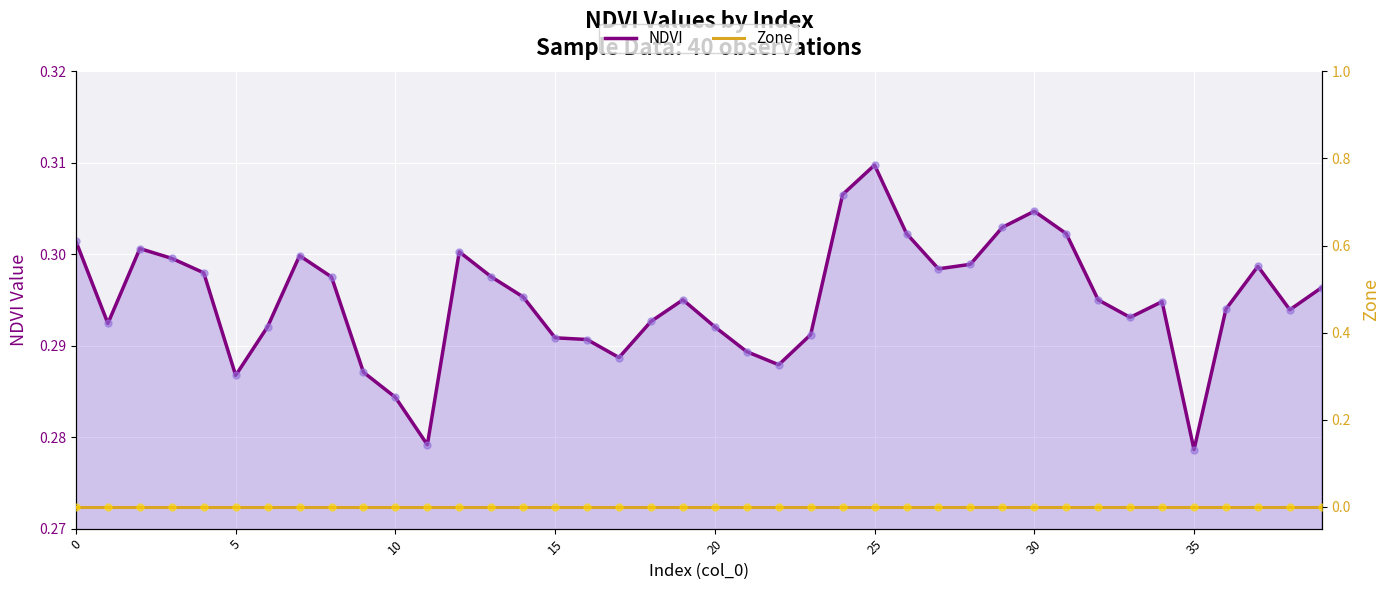

What are all the series names shown in the legend?

NDVI, Zone